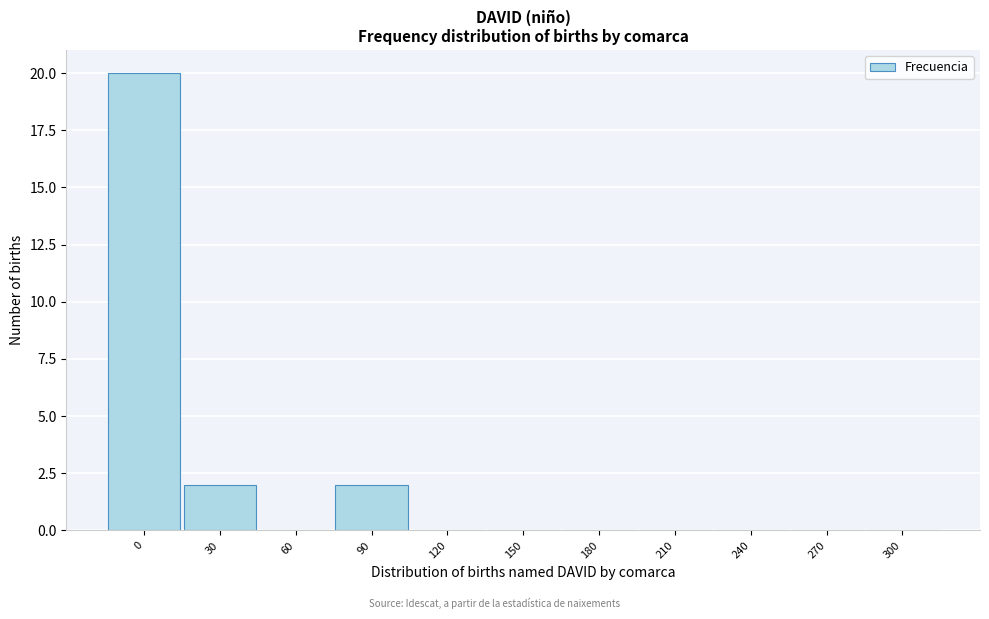

Reading left to right, transcribe all the data shown in this chart.

0=20	30=2	60=0	90=2	120=0	150=0	180=0	210=0	240=0	270=0	300=0